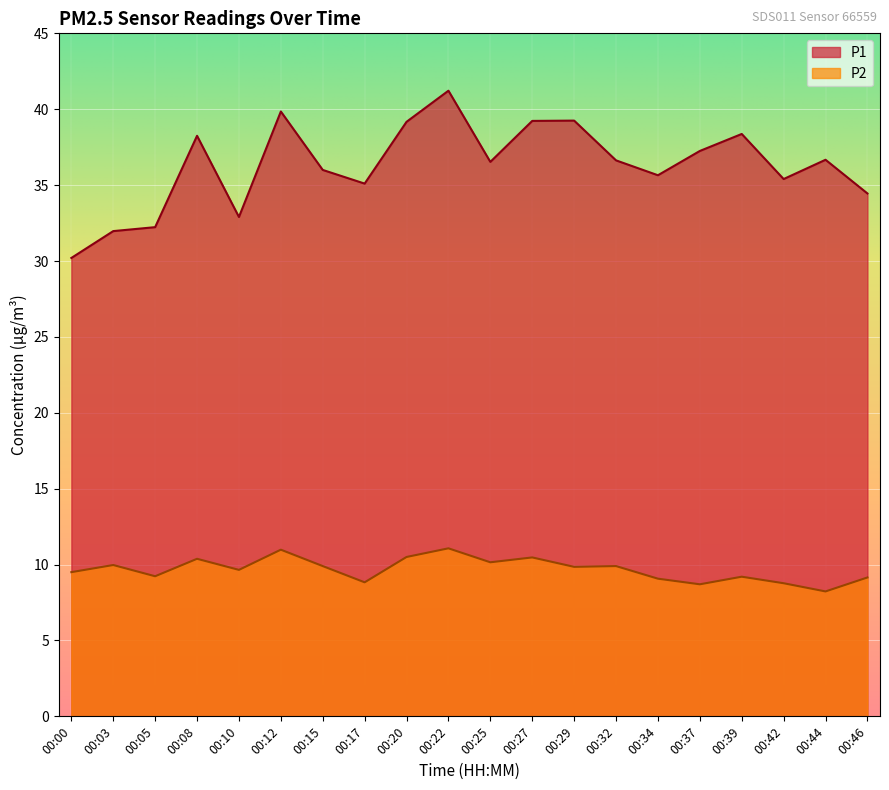

At which category does P1 reach its first local valley?

00:10